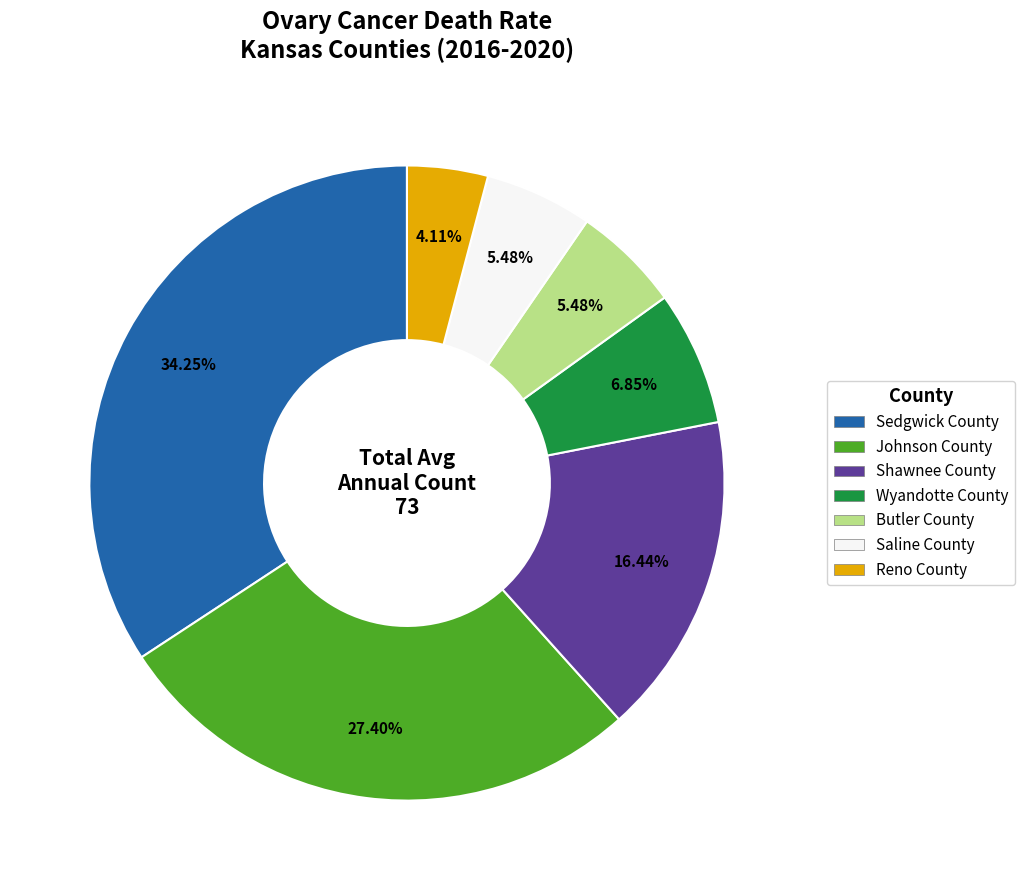

Which slice is the largest?

Sedgwick County